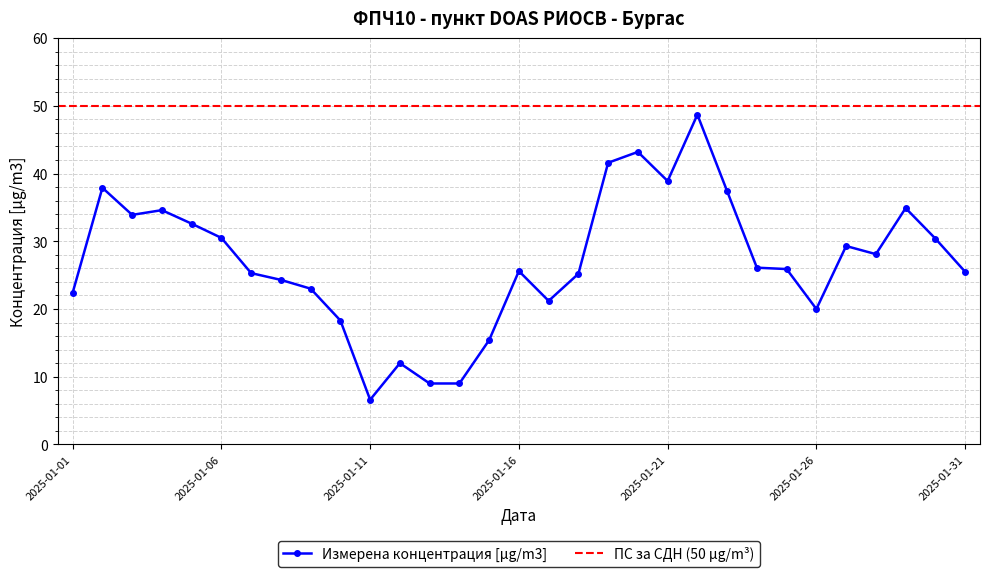

Where is the first local maximum?

2025-01-02